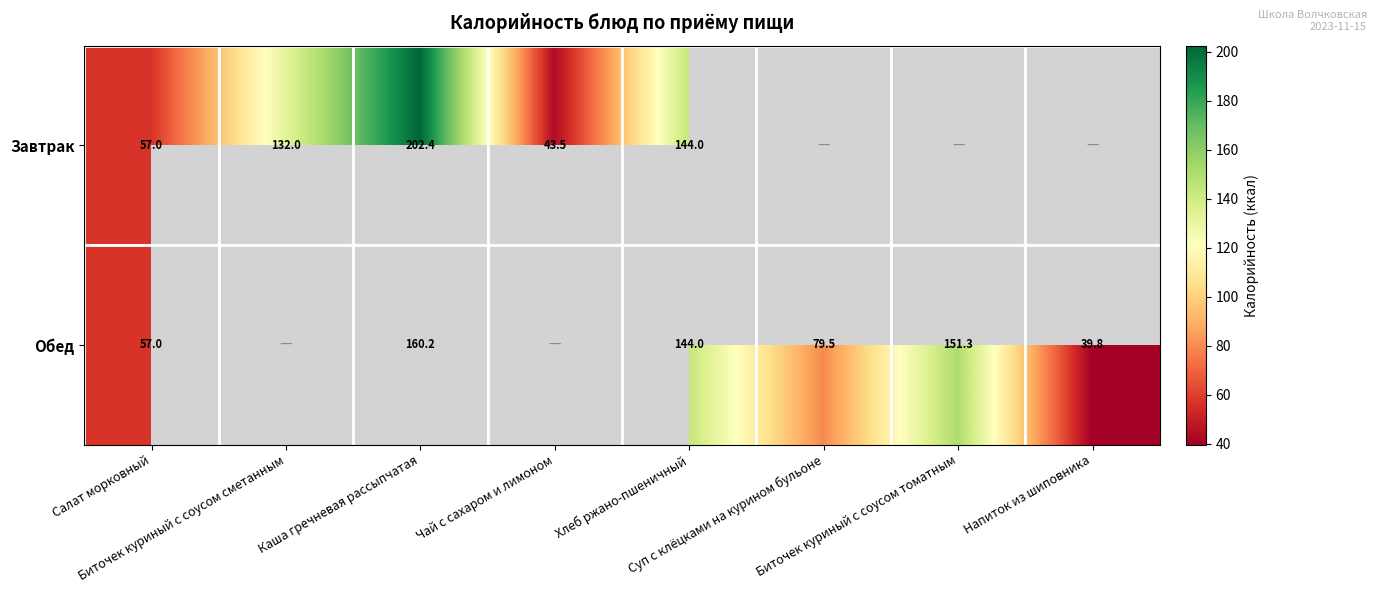

How many values in Завтрак are above zero?

5